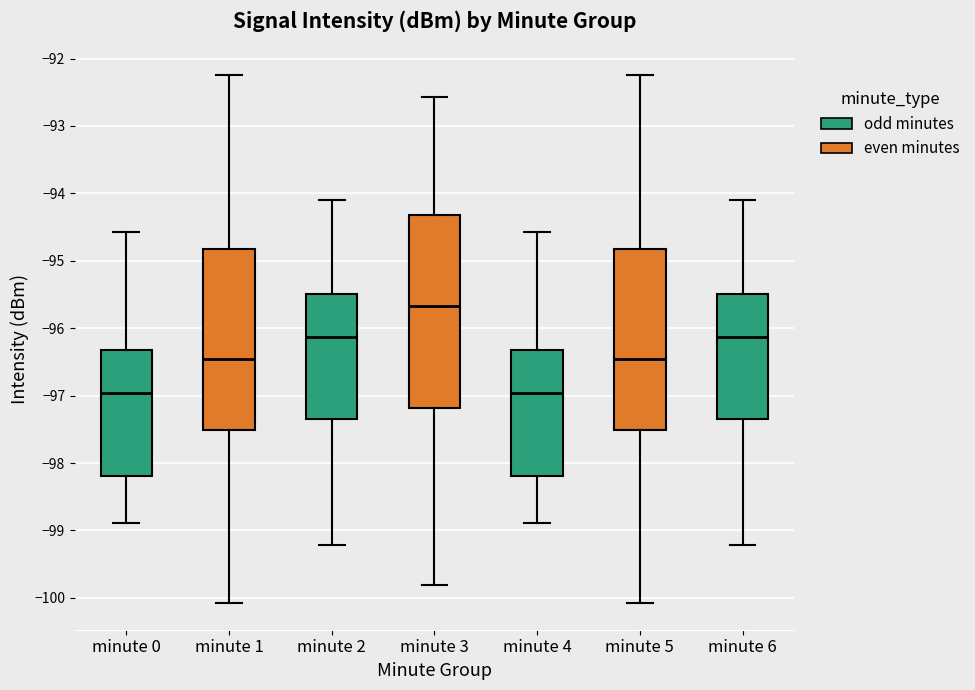

Comparing the boxes themselves (not the whiskers), which one is the tallest?

minute 3